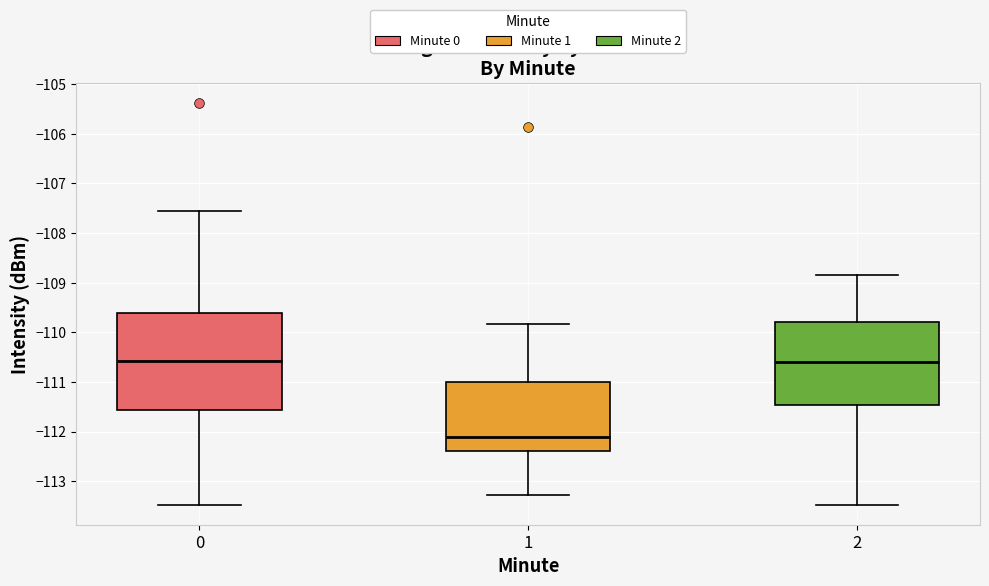

Comparing the boxes themselves (not the whiskers), which one is the tallest?

0